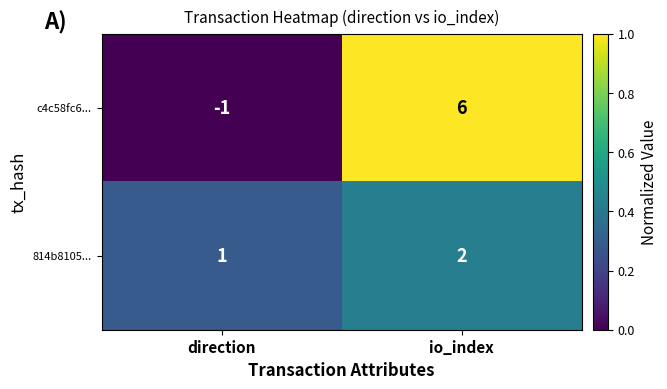

Is it true that c4c58fc6... equals 0 at direction?

False